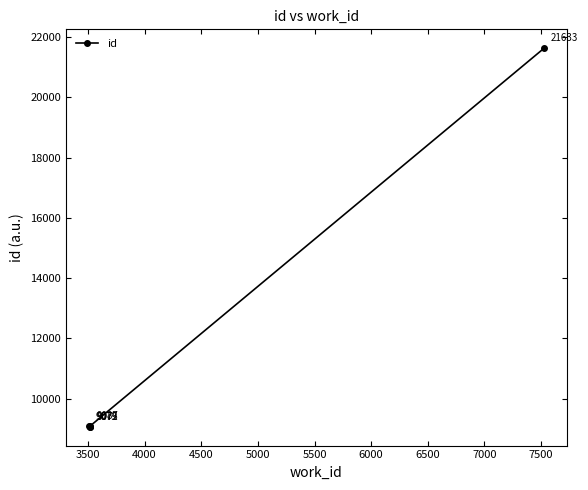

True or false: the data shows 9075 at 3500.

True